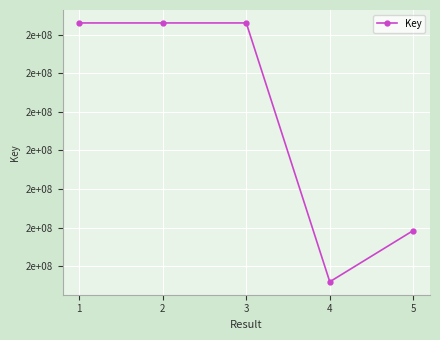

What is the average value?

211443280